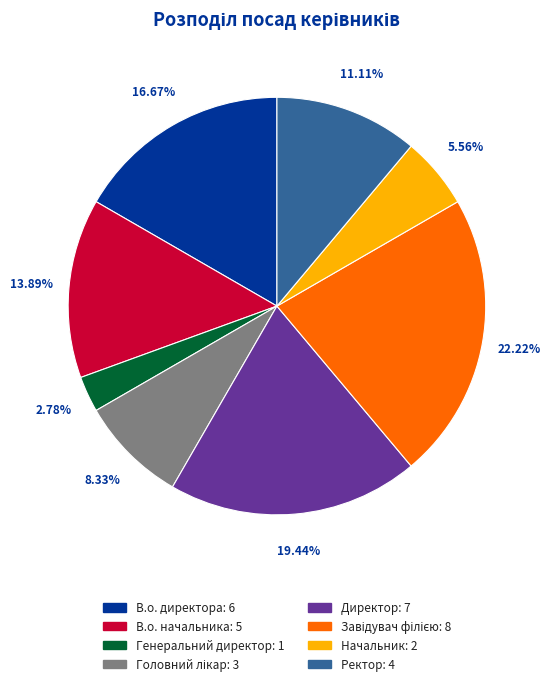

To the nearest percent, what percentage of the pie is В.о. директора?

17%